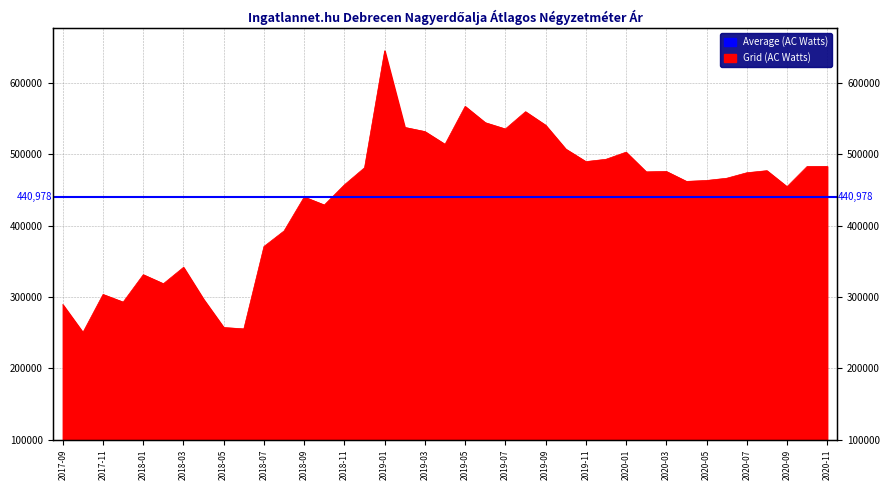

What is the average value?

440978